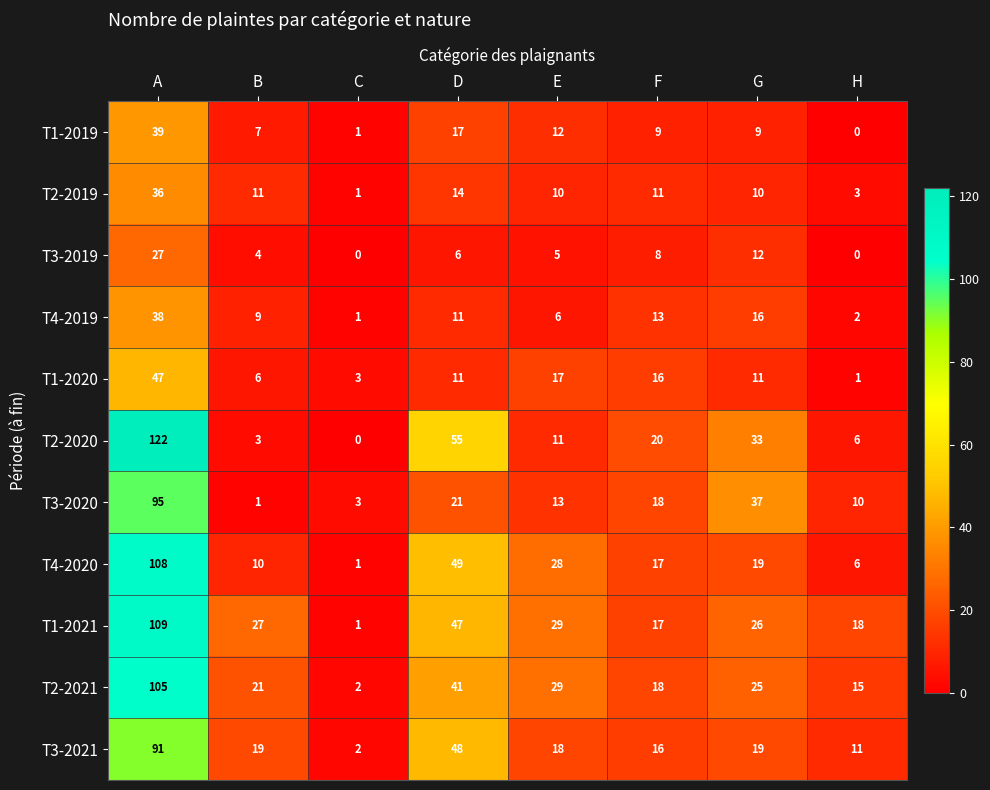

At how many categories does at least one series exceed 0?

8